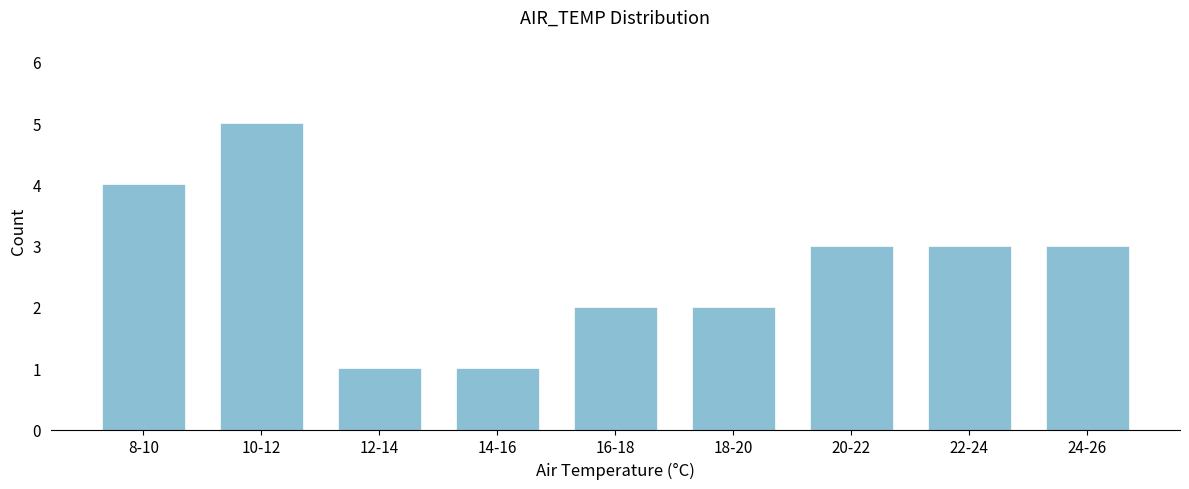

Reading left to right, transcribe all the data shown in this chart.

4	5	1	1	2	2	3	3	3